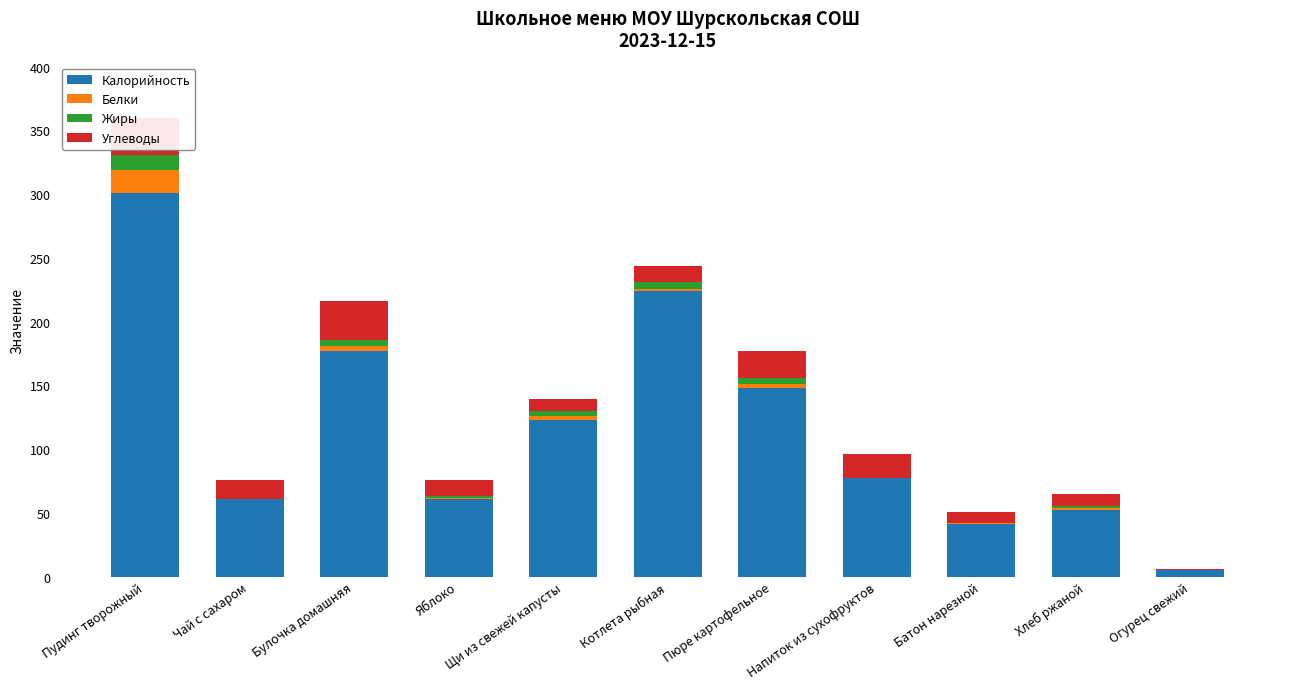

At which category is the sum across all series the highest?

Пудинг творожный